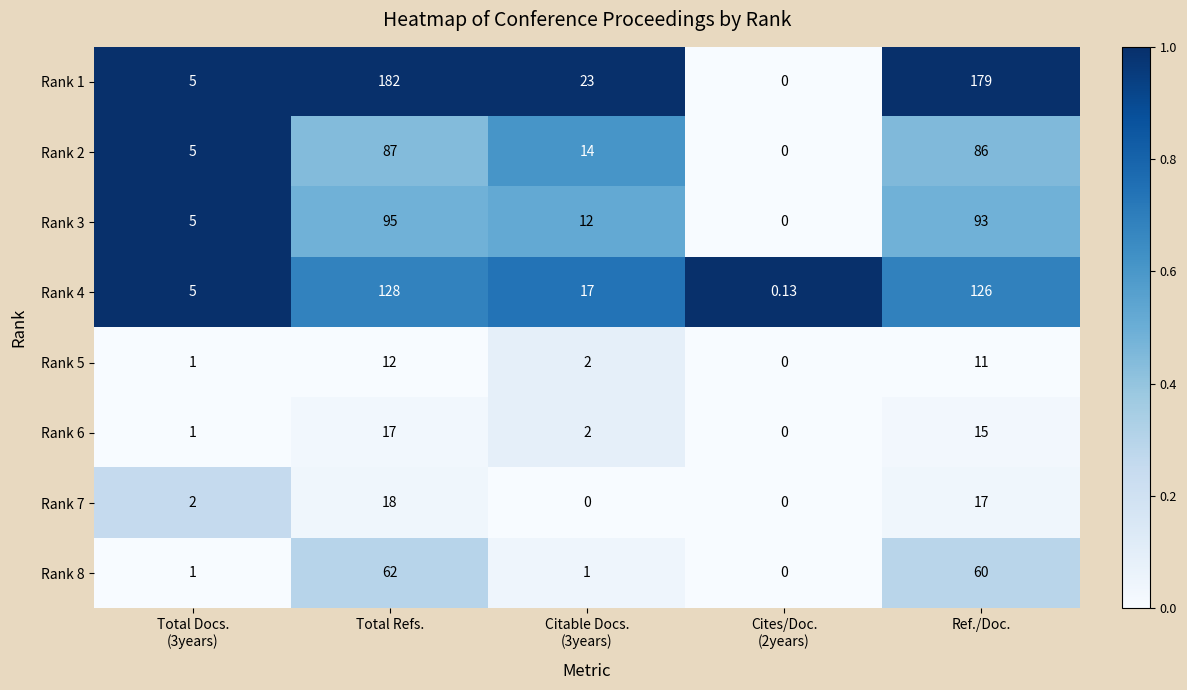

Where does the Rank 6 series first go above 2?

Total Refs.